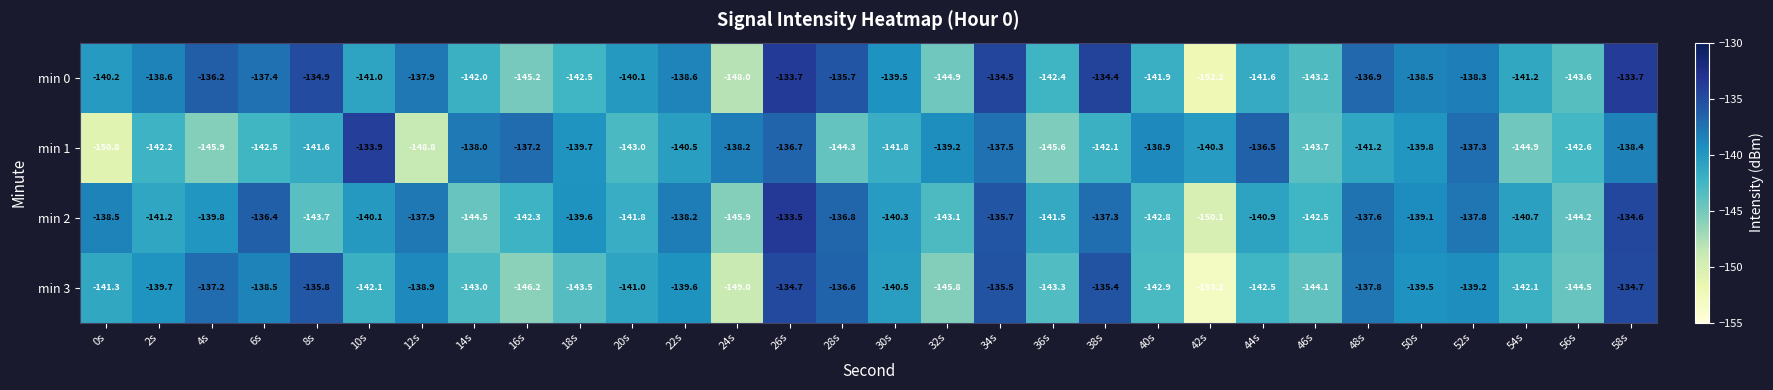

Rank the series at 52s from highest to lowest value.

min 1, min 2, min 0, min 3